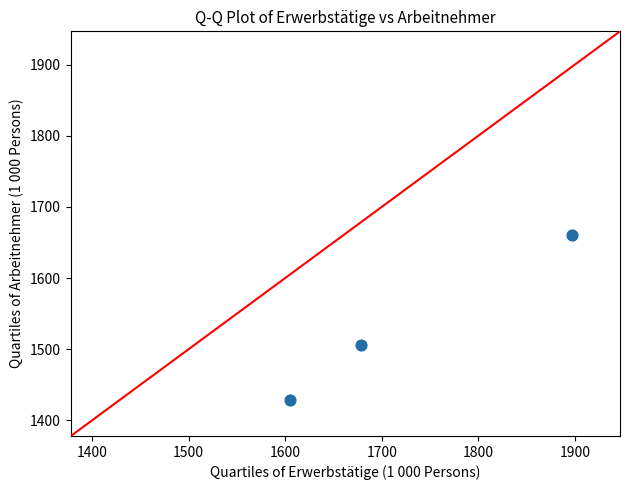

What Y value in the scatter plot is closest to 1544?

1505.9